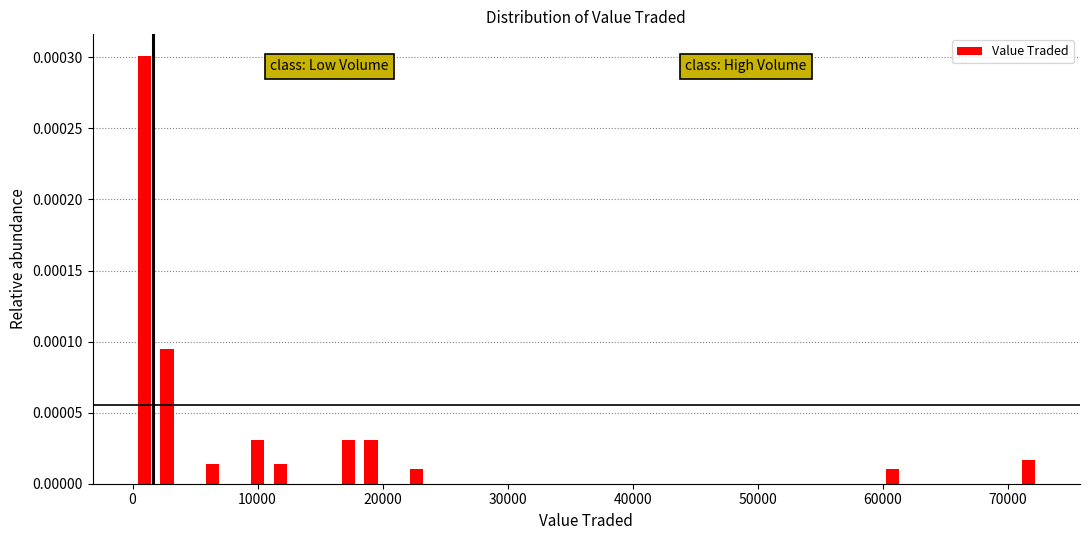

Around what value on the x-axis is the tallest bar? Give the approximate position of its centre, as read against the axis.

1000